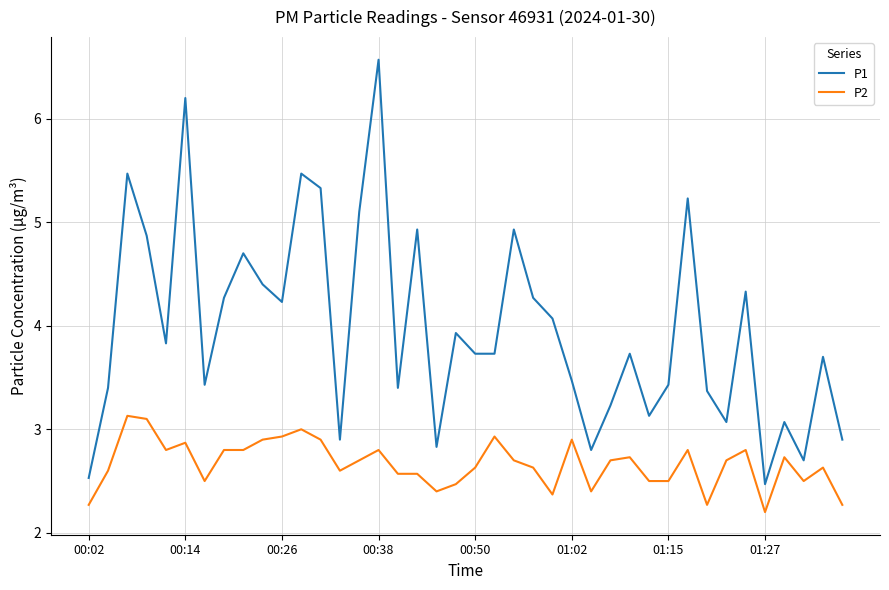

What is the highest value of the P2 series?

3.1